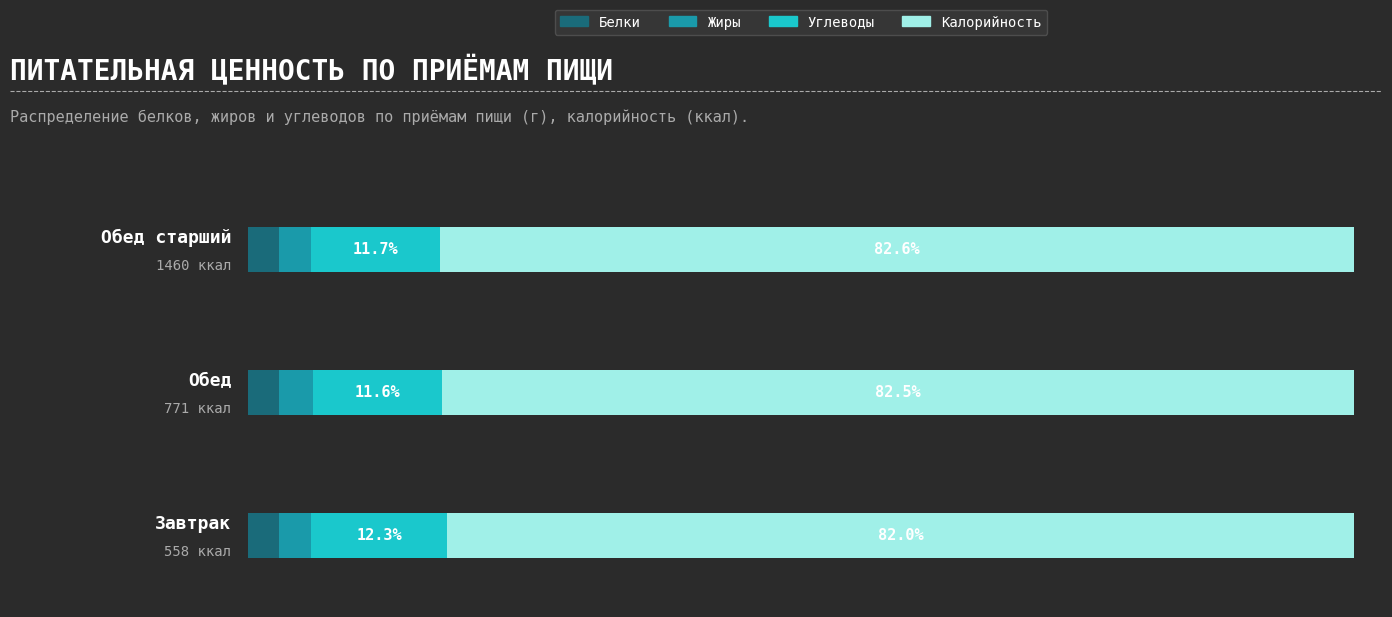

What are all the series names shown in the legend?

Белки, Жиры, Углеводы, Калорийность